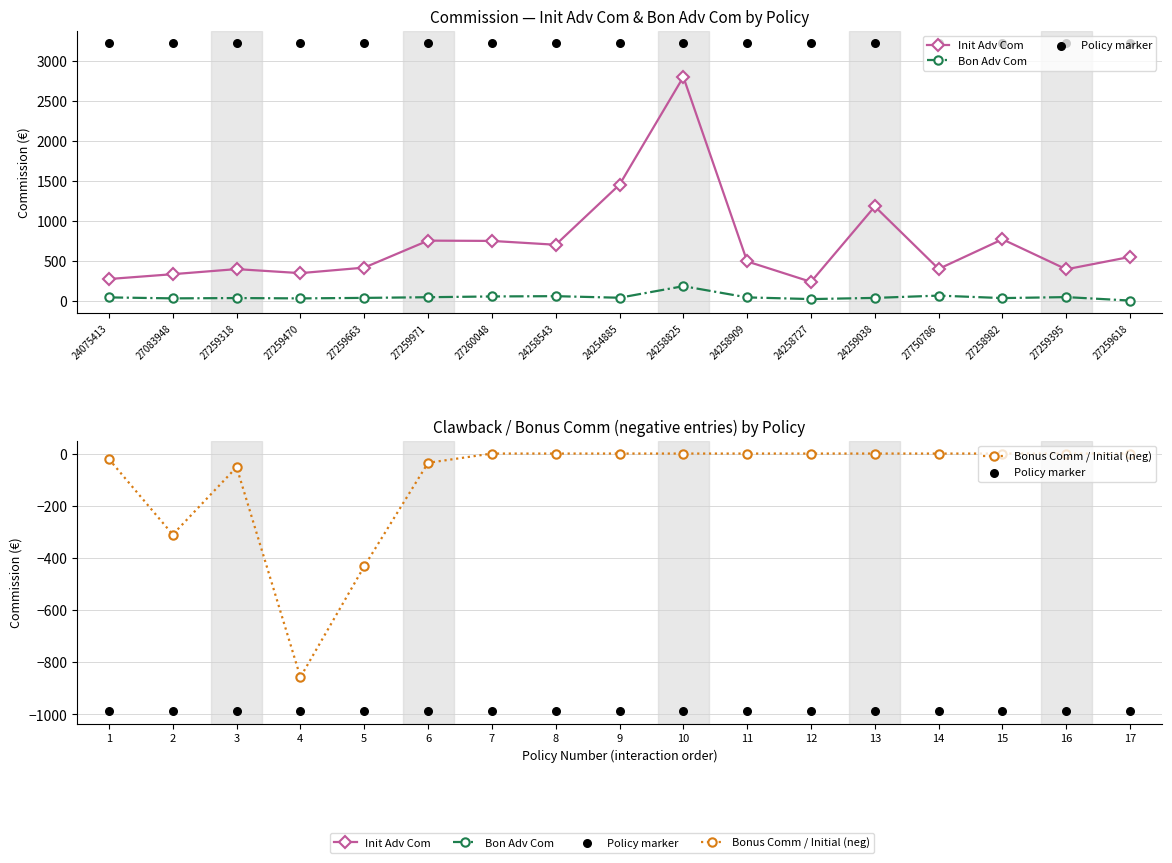

At how many categories does at least one series exceed 133?

17